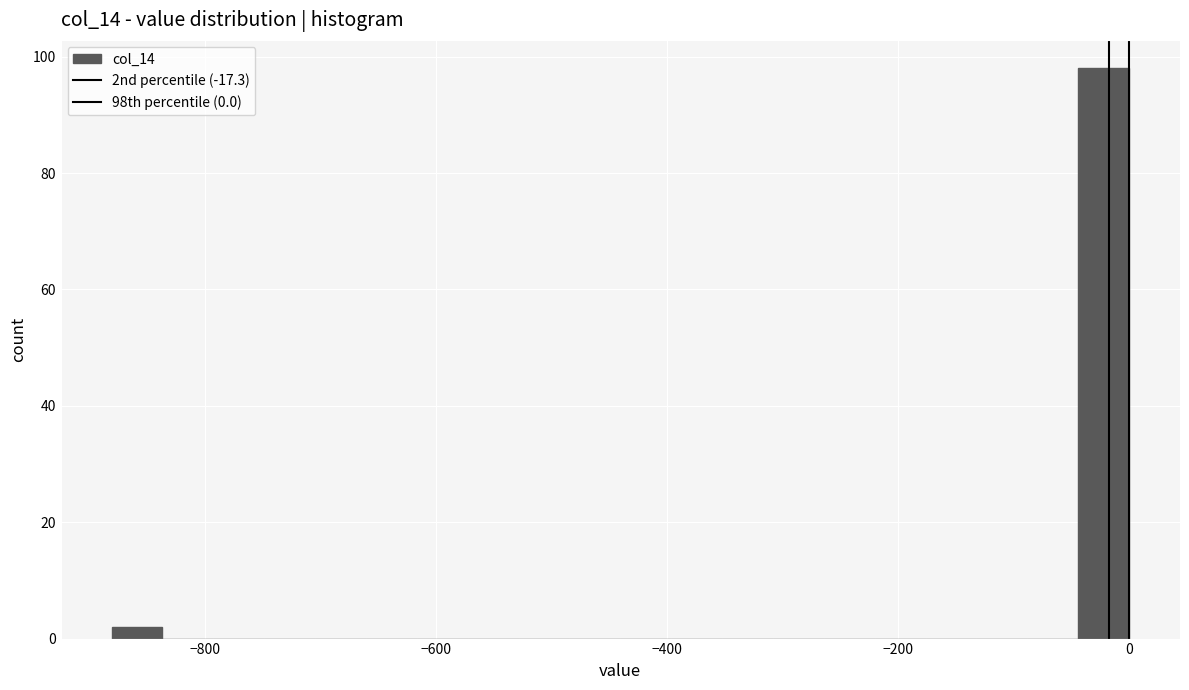

Read against the x-axis, roughly where is the centre of the tallest bar?

-20